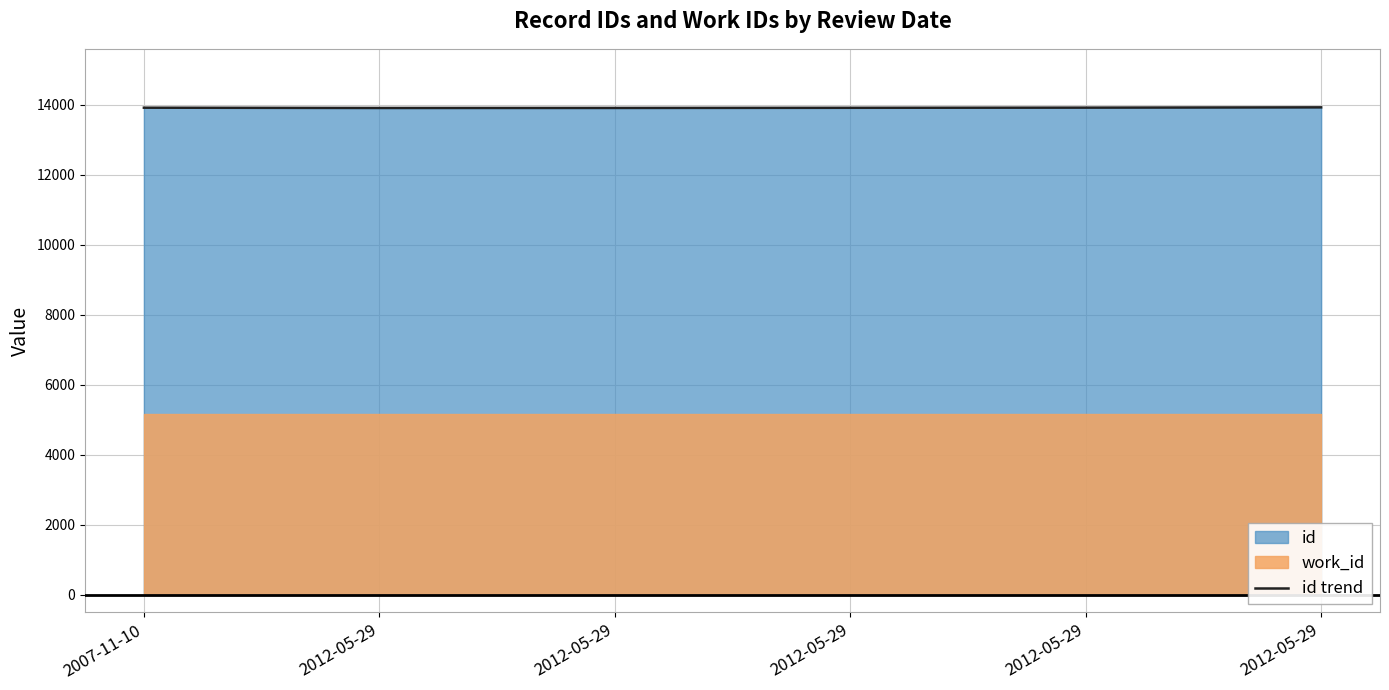

What is the approximate value at 2012-05-29, to the nearest 5?

13915